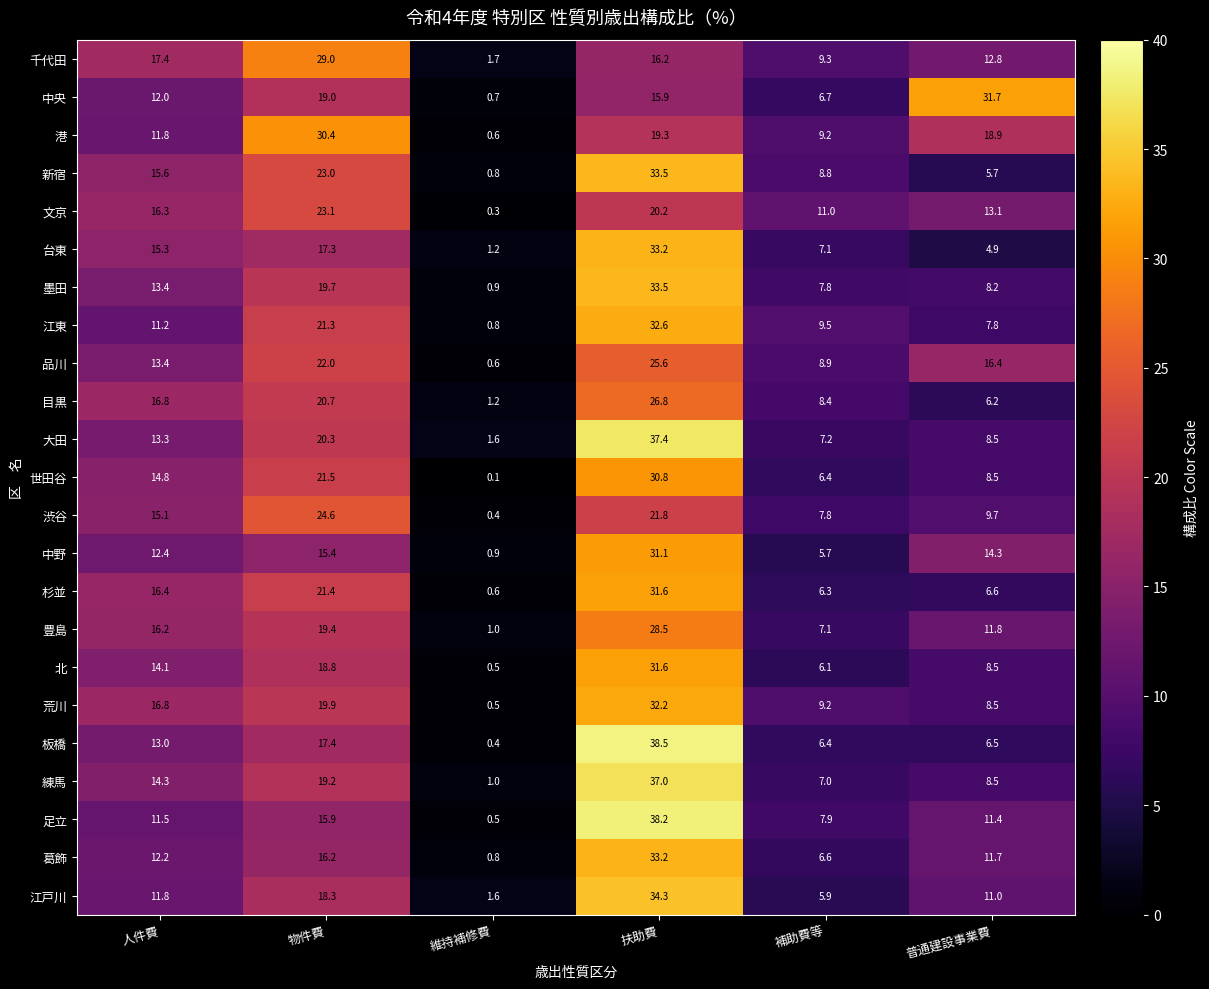

Where is 港 nearest to the value 15?

人件費